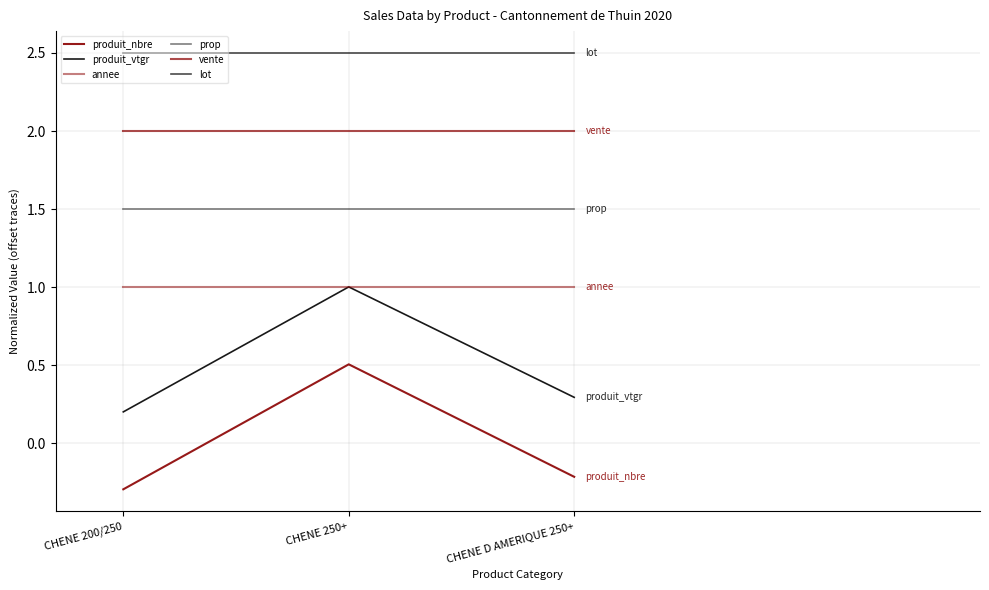

What is the average value of the produit_vtgr series?

0.5